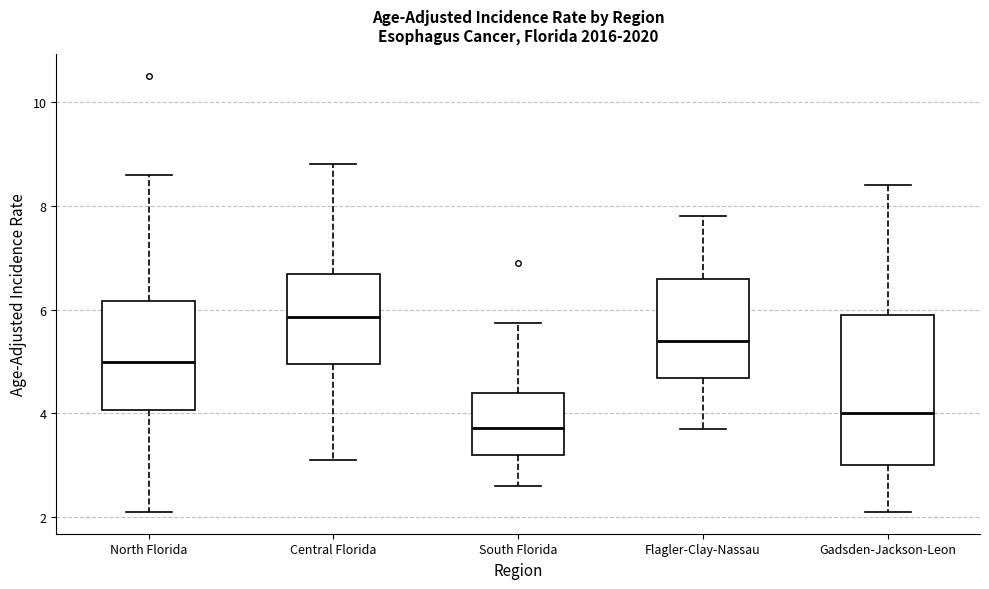

Reading left to right, read every box against the y-axis: the position of its median line, the range the box covers, and the ends of its whiskers. The values are not printed on the chart, so give them approximately, as read against the axis.

North Florida: median 5.0, box 4.0 to 6.2, whiskers 2.2 to 8.6
Central Florida: median 5.8, box 5.0 to 6.6, whiskers 3.2 to 8.8
South Florida: median 3.8, box 3.2 to 4.4, whiskers 2.6 to 5.8
Flagler-Clay-Nassau: median 5.4, box 4.6 to 6.6, whiskers 3.8 to 7.8
Gadsden-Jackson-Leon: median 4.0, box 3.0 to 6.0, whiskers 2.2 to 8.4